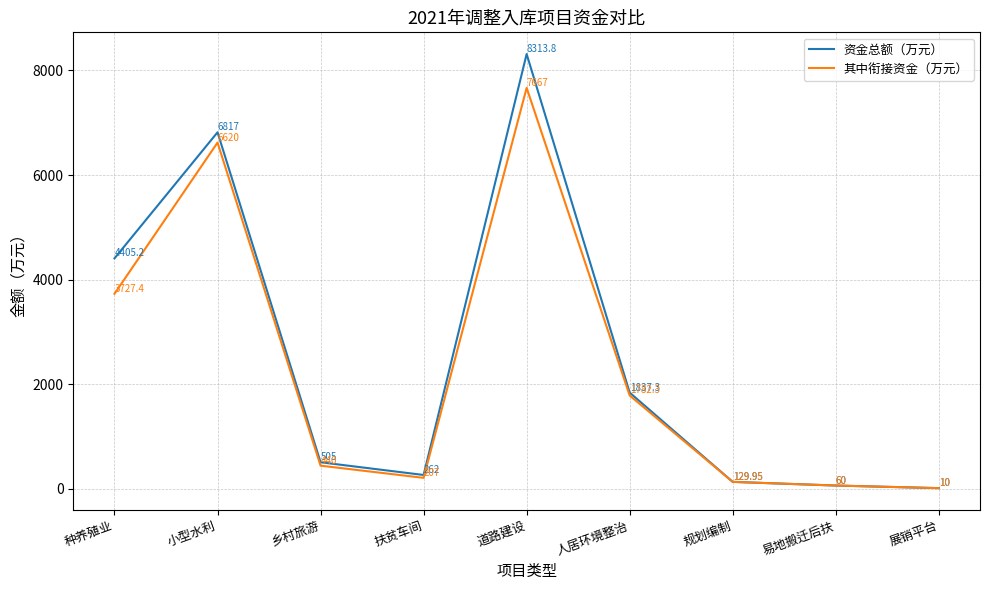

What is the total value across all series at 规划编制?

259.9